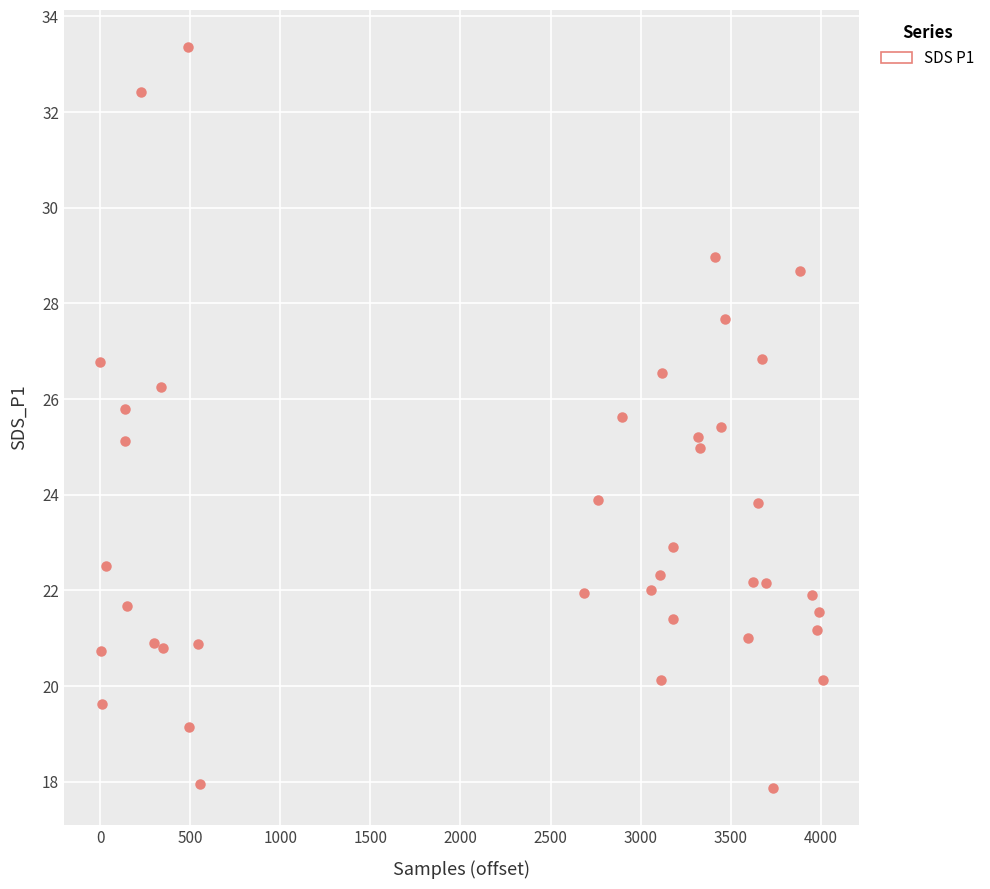

What is the range of Y values (max minus min)?

15.5